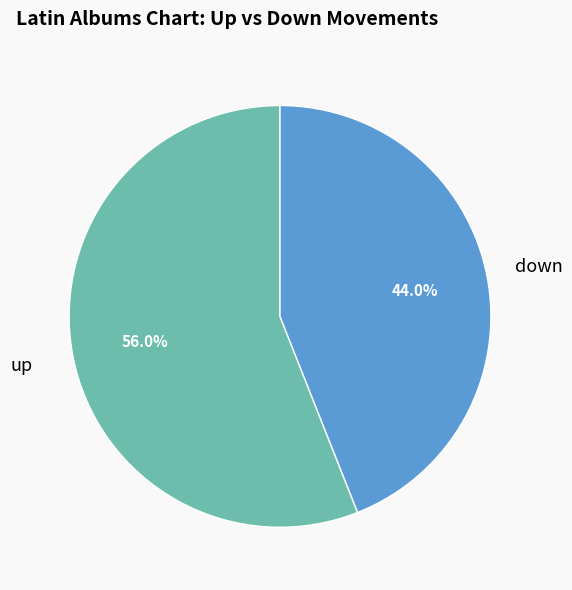

True or false: up accounts for 56% of the total.

True